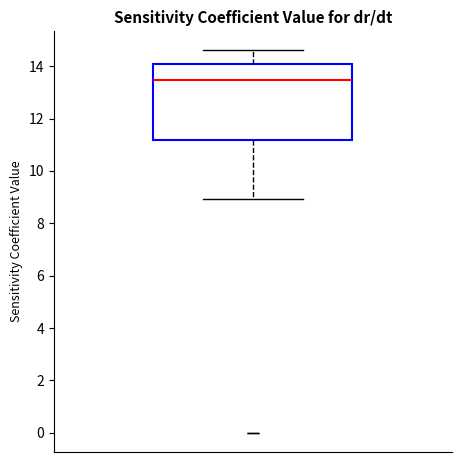

Read this box plot against the y-axis: the position of the median line, the range covered by the box, and the ends of both whiskers. The values are not printed on the chart, so give them approximately, as read against the axis.

median 13.4, box 11.2 to 14.2, whiskers 9.0 to 14.6